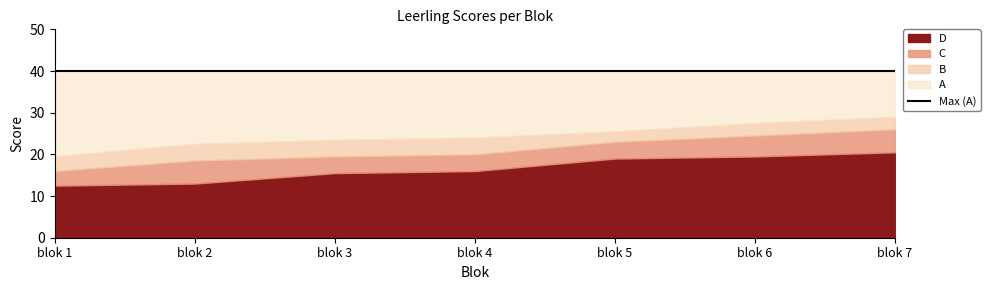

What is the lowest value of the D series?

12.5